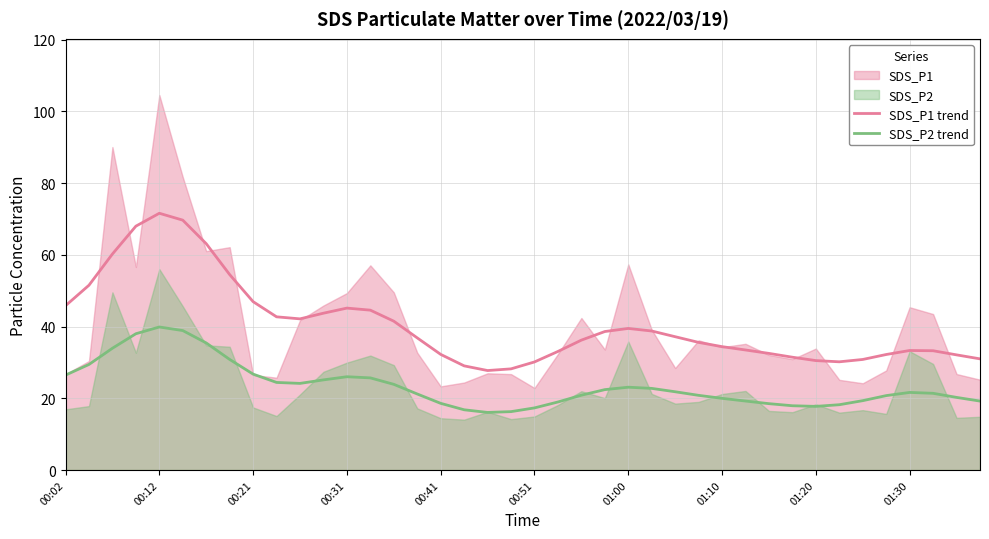

The value of SDS_P1 trend at 00:21 is 70.6. True or false?

False